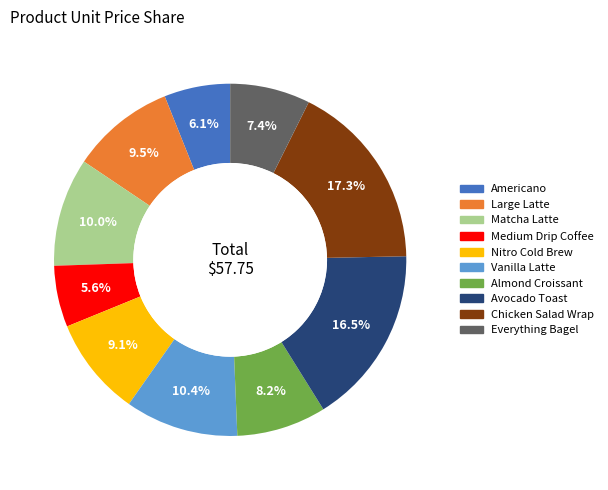

Is there a majority slice in this chart?

No